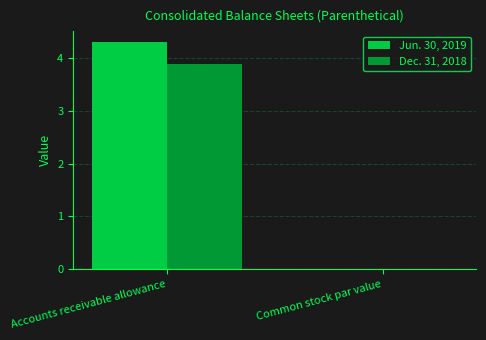

Where is Jun. 30, 2019 nearest to the value 2?

Common stock par value